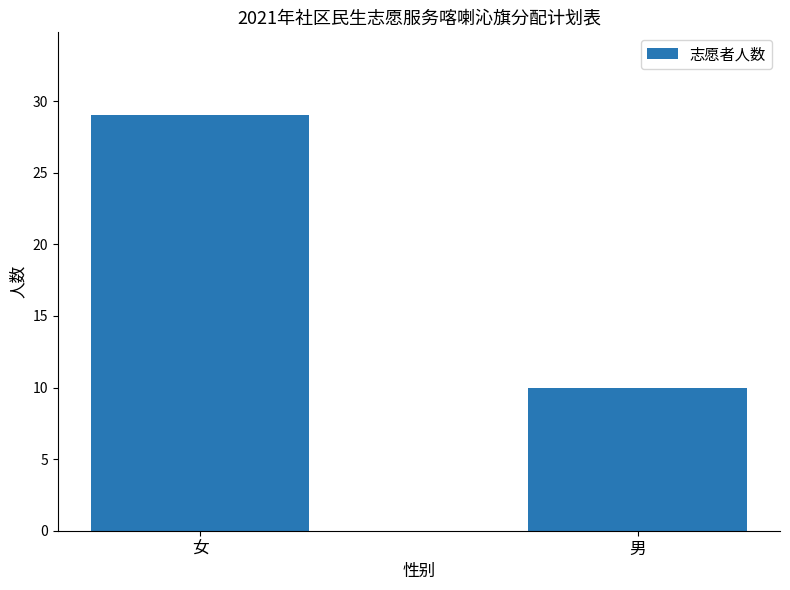

Rank the categories by value from highest to lowest.

女, 男